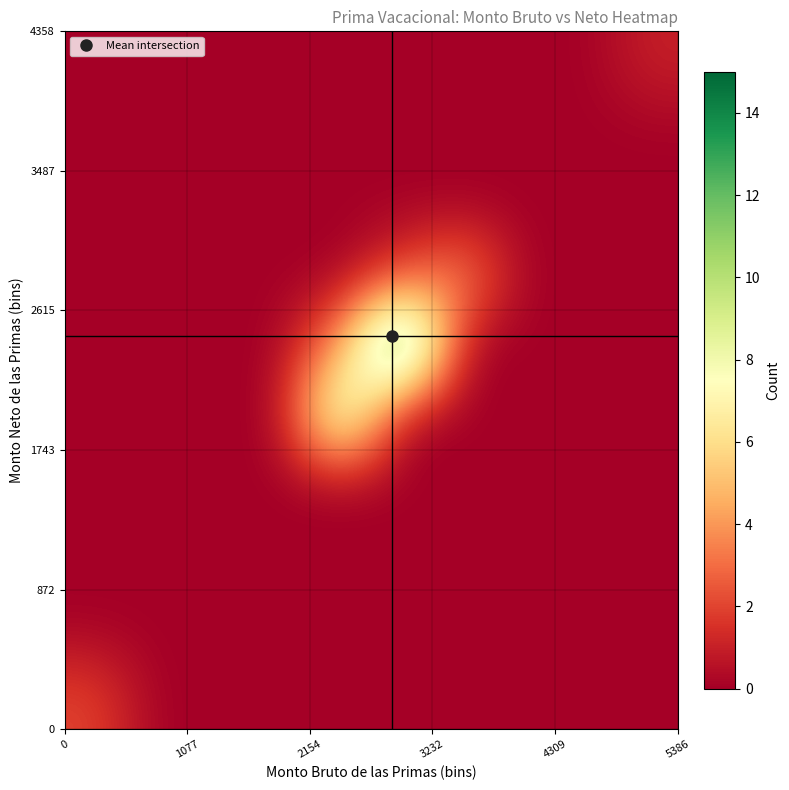

At how many categories does at least one series exceed 6?

2